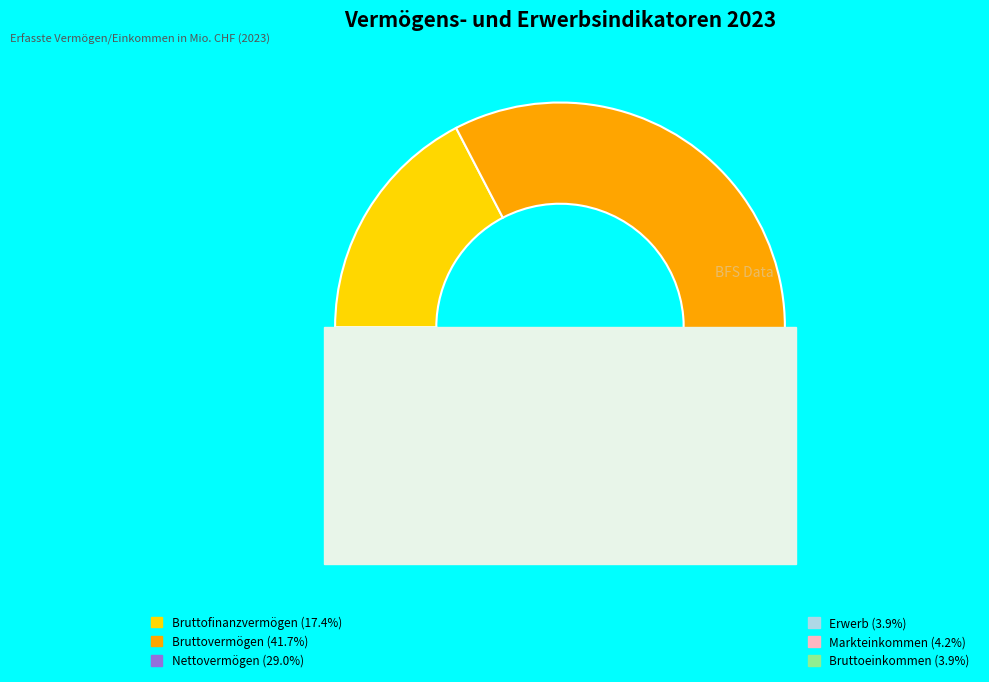

How many segments does this pie chart have?

6